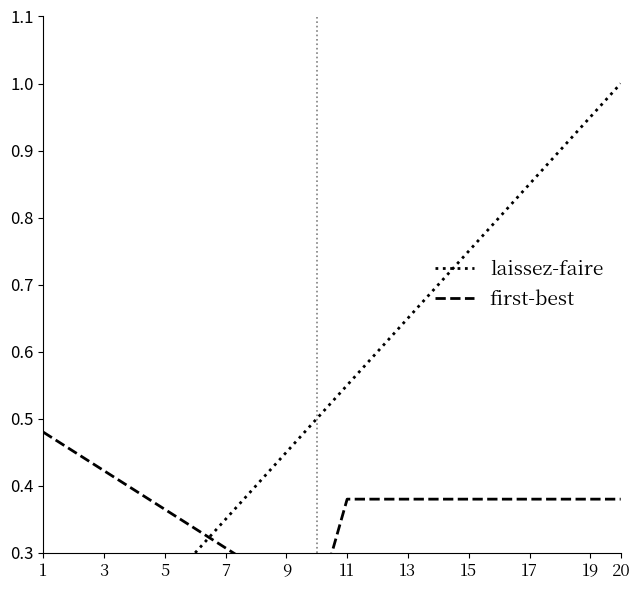

What are all the series names shown in the legend?

laissez-faire, first-best